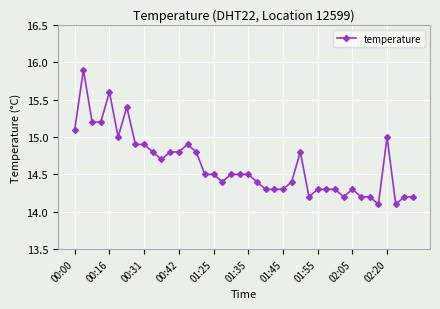

What is the difference between the maximum and minimum values?

1.8